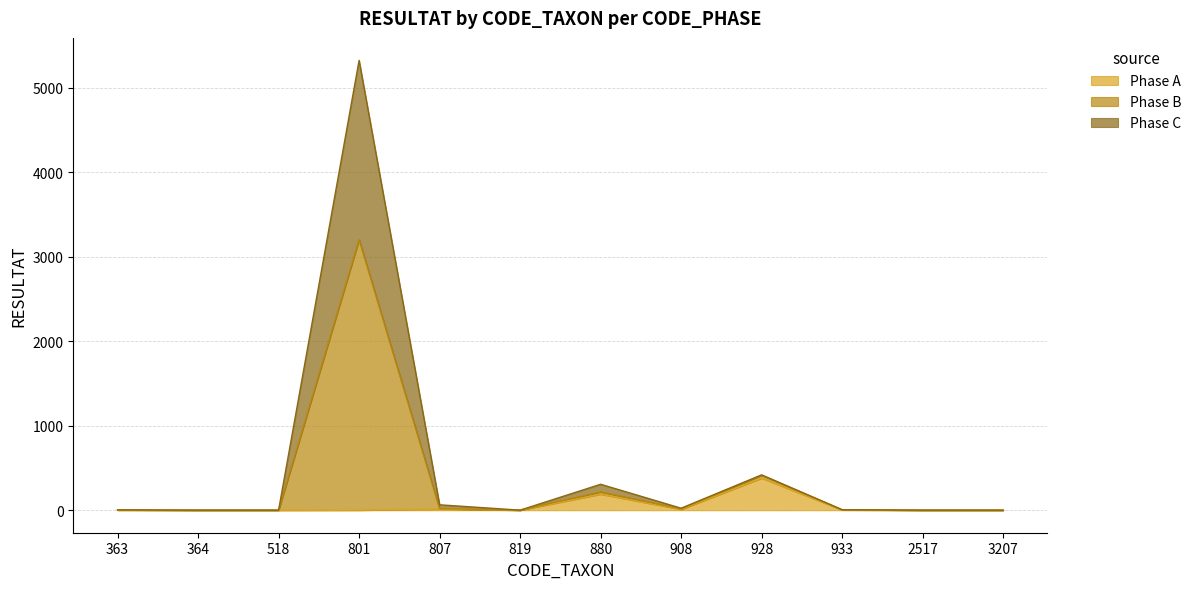

Between 933 and 2517, which is larger?

933